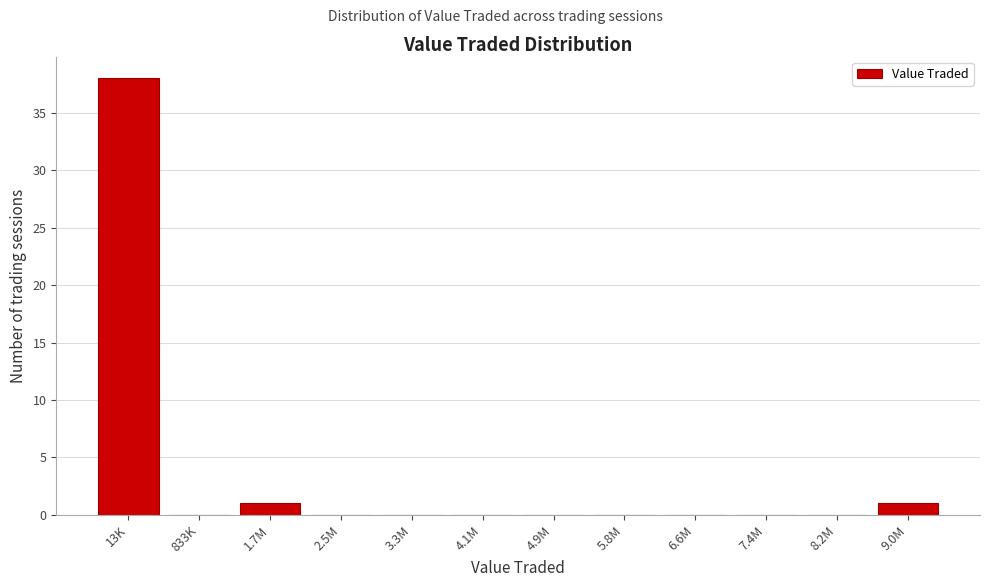

Reading left to right, list all the values displayed in this chart.

13K=38	833K=0	1.7M=1	2.5M=0	3.3M=0	4.1M=0	4.9M=0	5.8M=0	6.6M=0	7.4M=0	8.2M=0	9.0M=1